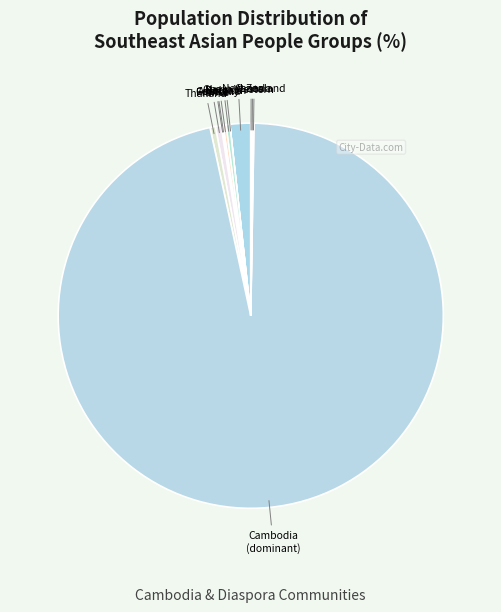

Is there a majority slice in this chart?

Yes